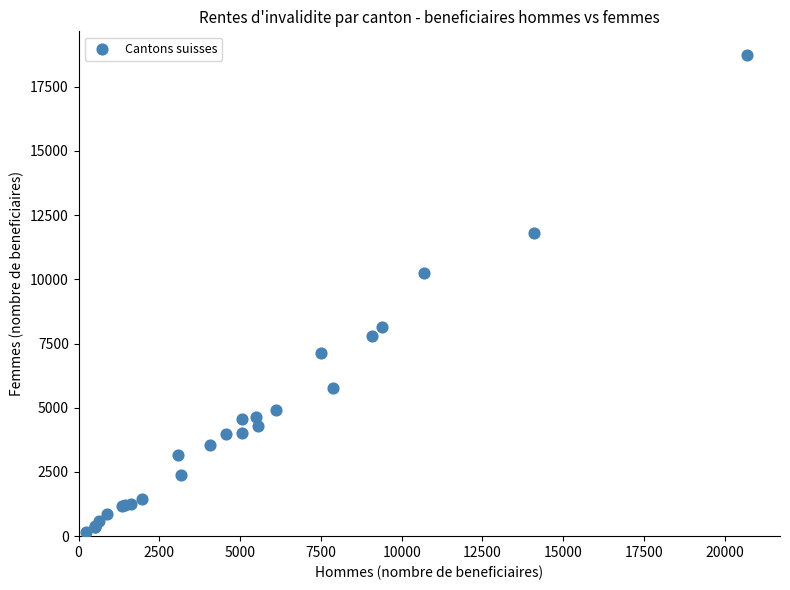

What Y value in the scatter plot is closest to 9446?

10233